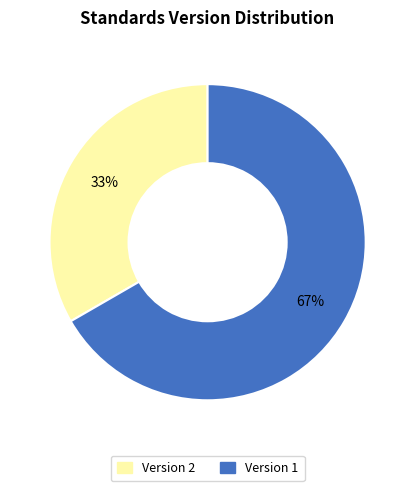

Which category has the biggest portion of the pie?

Version 1